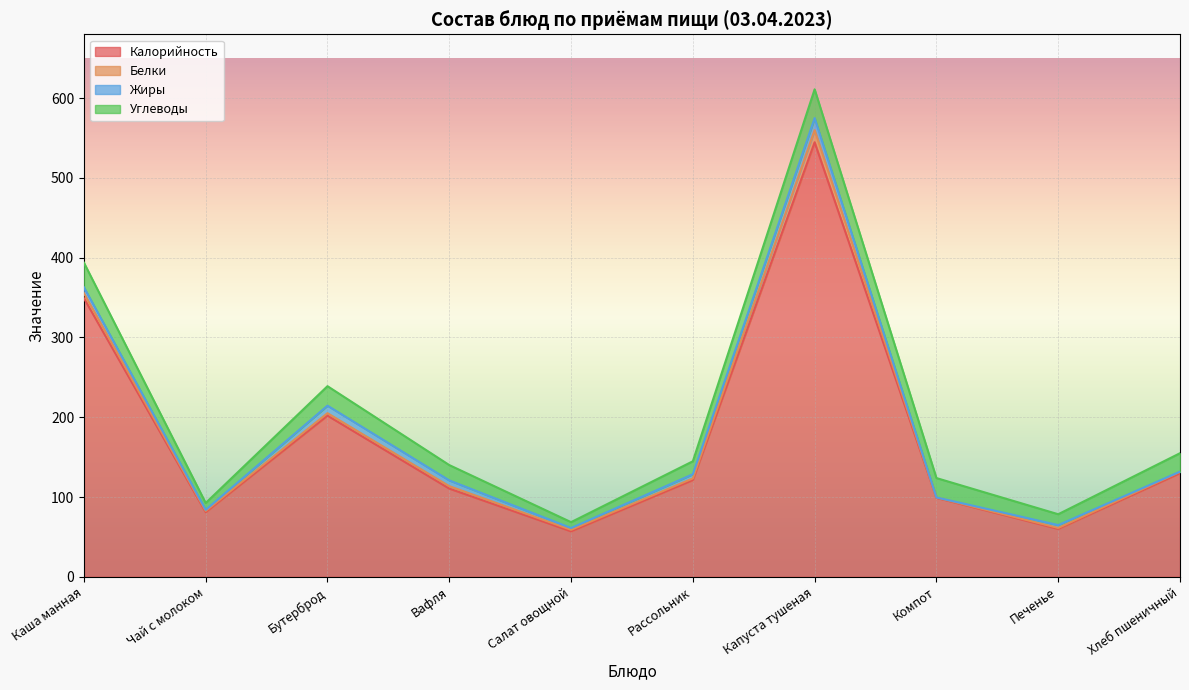

True or false: Калорийность and Жиры intersect in this chart.

False